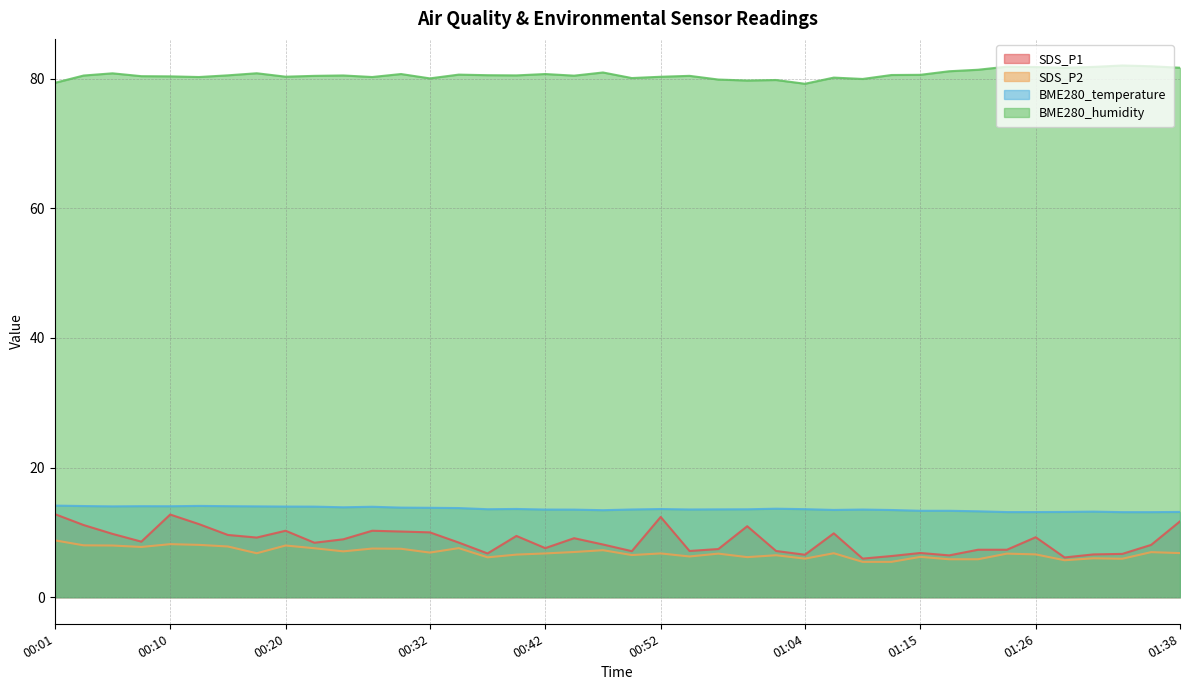

List the labels in order of SDS_P1 value, smallest first.

01:09, 01:28, 01:12, 01:17, 01:04, 01:30, 01:33, 00:37, 01:15, 00:50, 00:54, 01:02, 01:20, 01:23, 00:57, 00:42, 01:35, 00:47, 00:23, 00:35, 00:08, 00:25, 00:45, 00:18, 01:26, 00:40, 00:15, 00:05, 01:07, 00:32, 00:30, 00:20, 00:27, 00:59, 00:03, 00:13, 01:38, 00:52, 00:10, 00:01